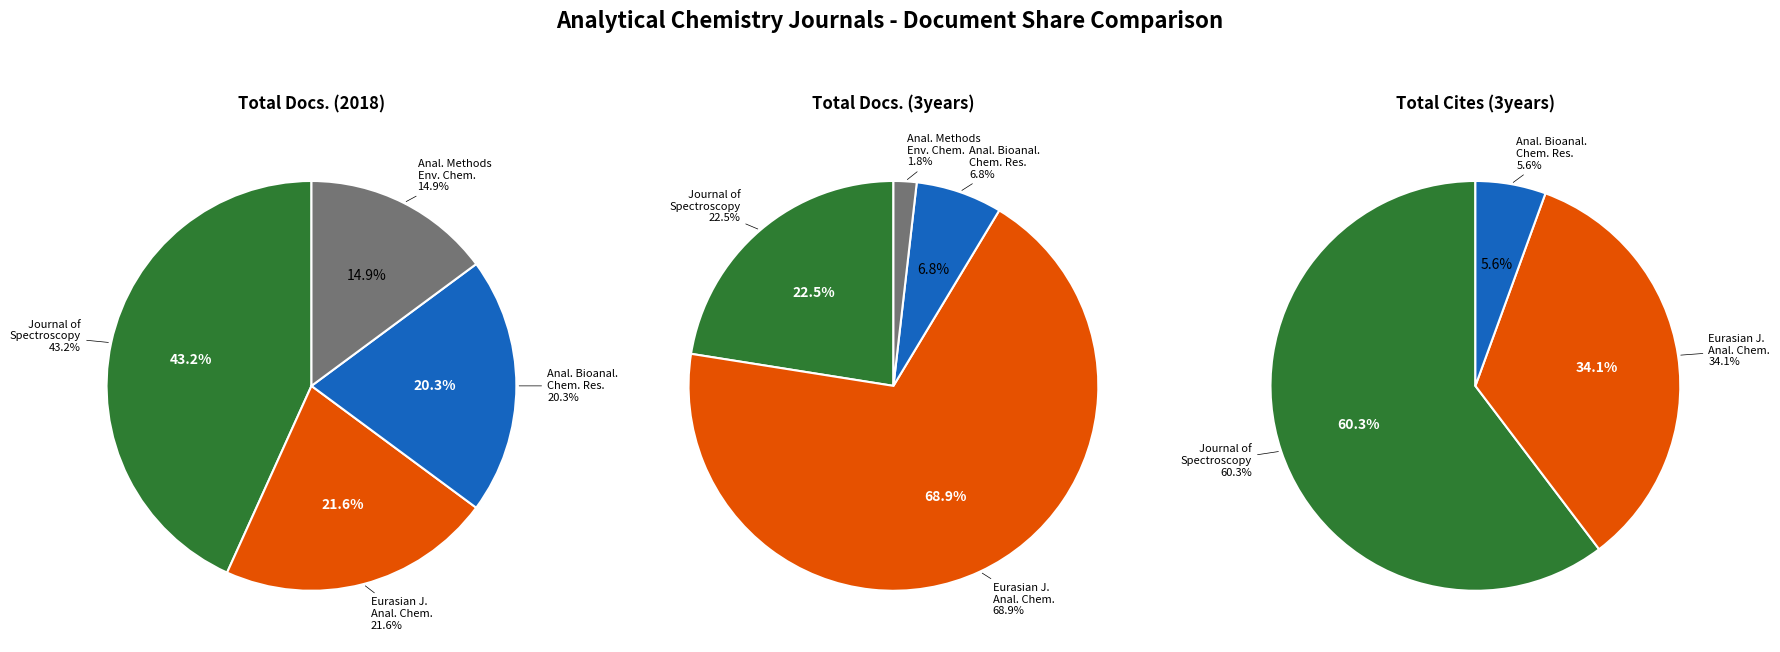

Which slice is the smallest?

Analytical Methods in Environmental Chemistry